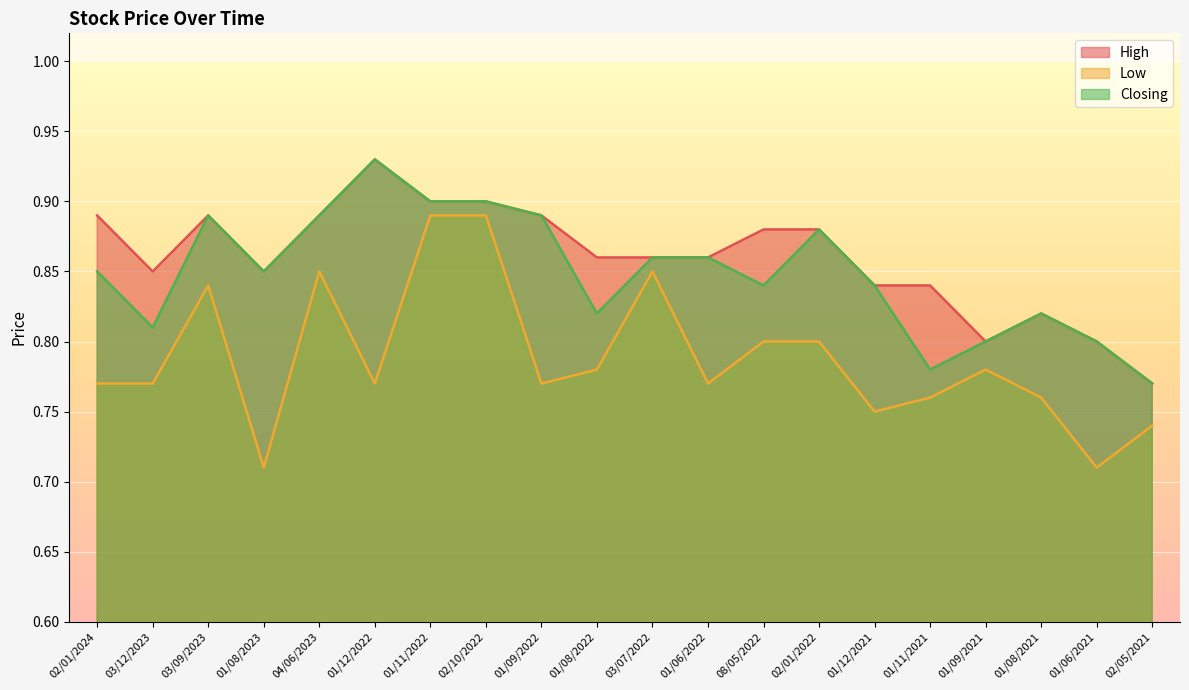

List the series in order of their peak value, lowest first.

Low, High, Closing